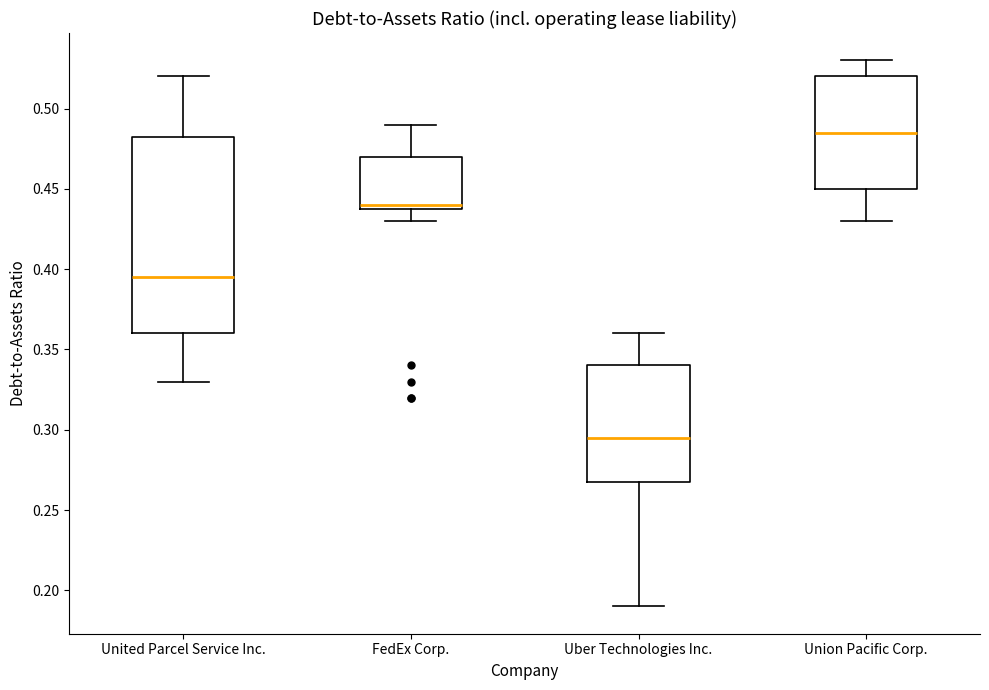

Which box is the tallest, from its lower edge to its upper edge?

United Parcel Service Inc.